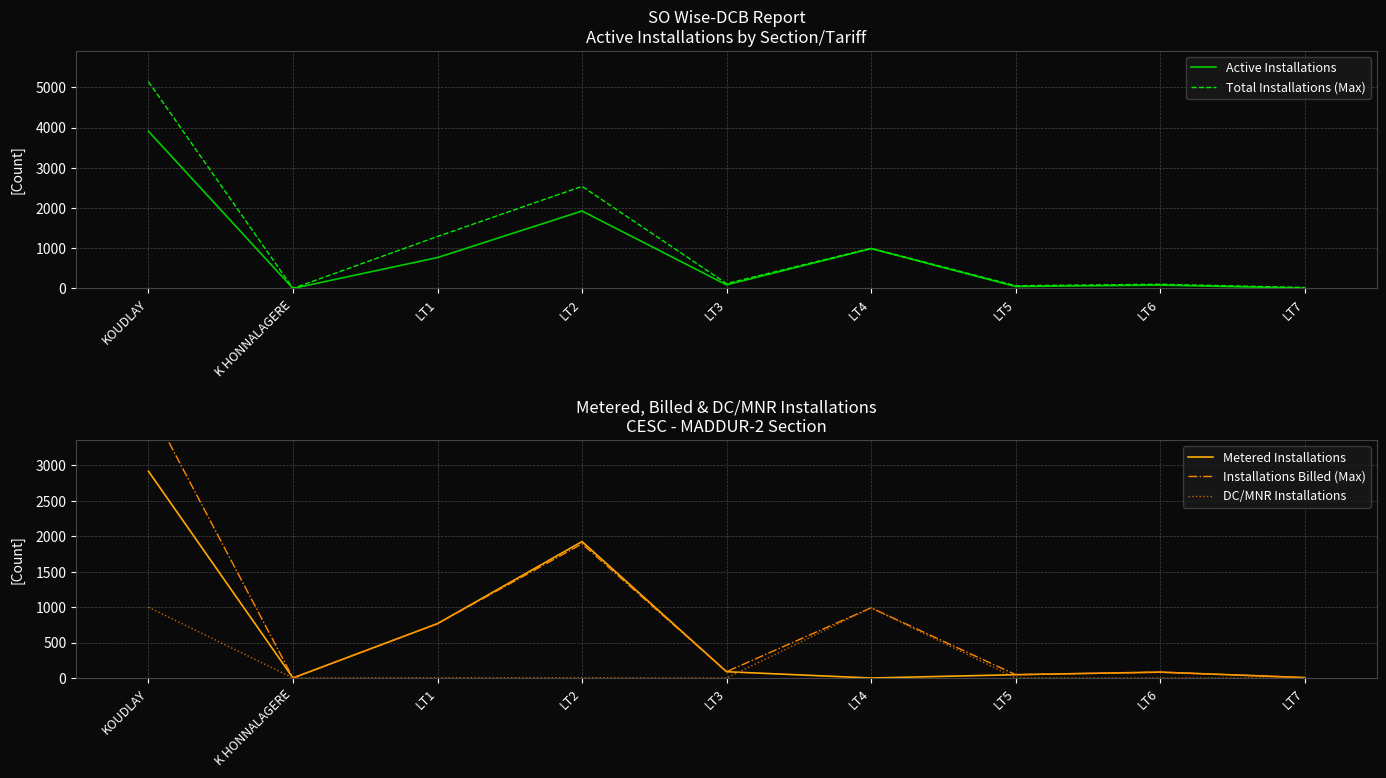

At which label does Active Installations reach its peak?

KOUDLAY